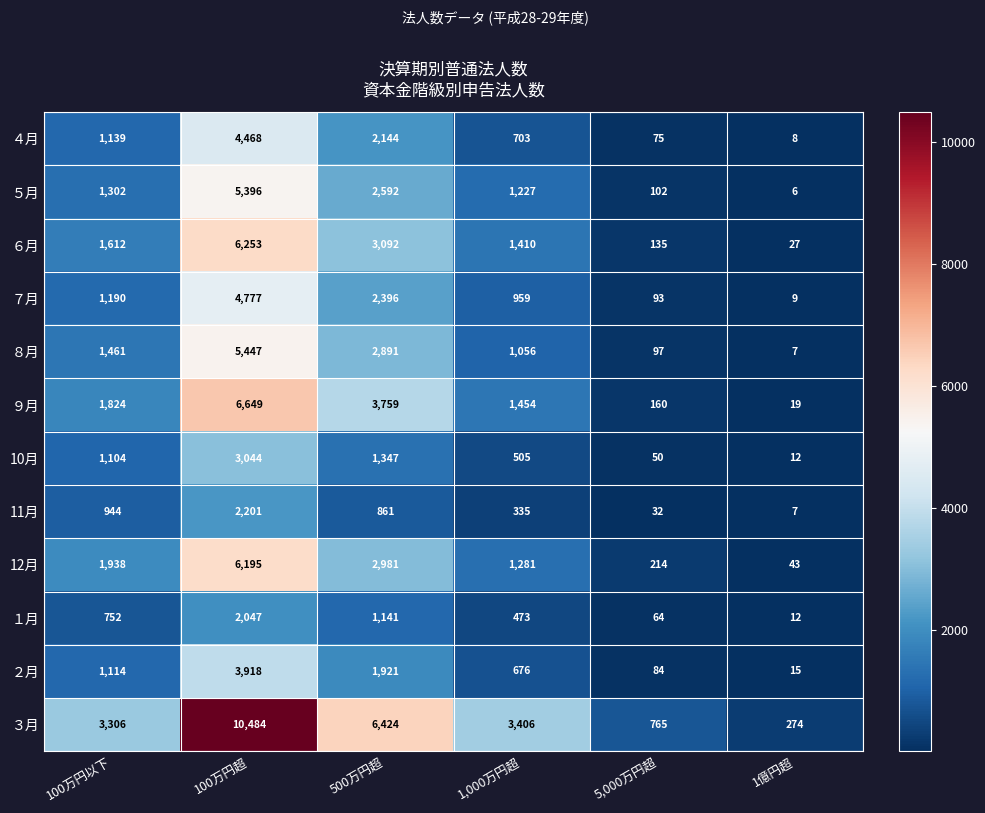

Count the number of categories in the chart.

6